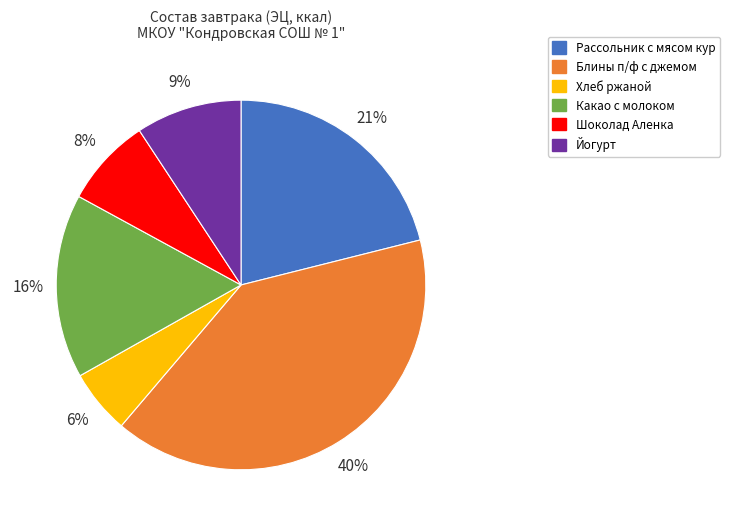

What percentage is the Рассольник с мясом кур slice, to the nearest percent?

21%